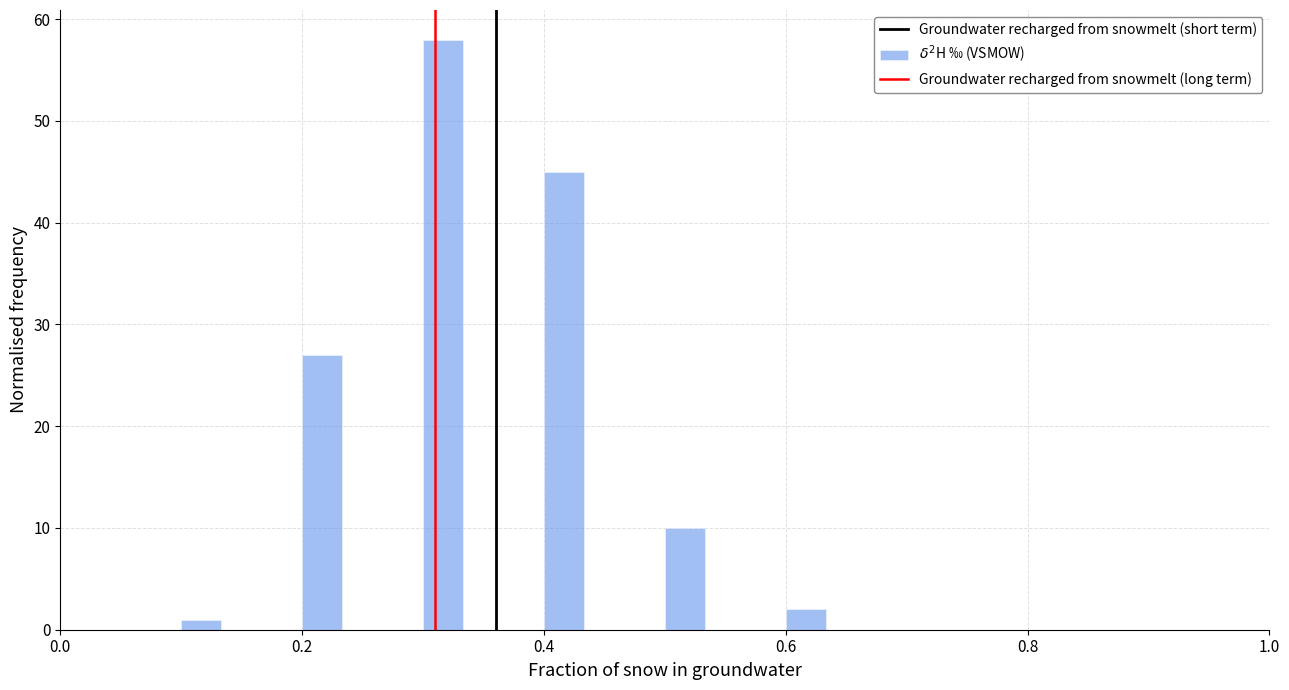

Around what value on the x-axis is the tallest bar? Give the approximate position of its centre, as read against the axis.

0.32